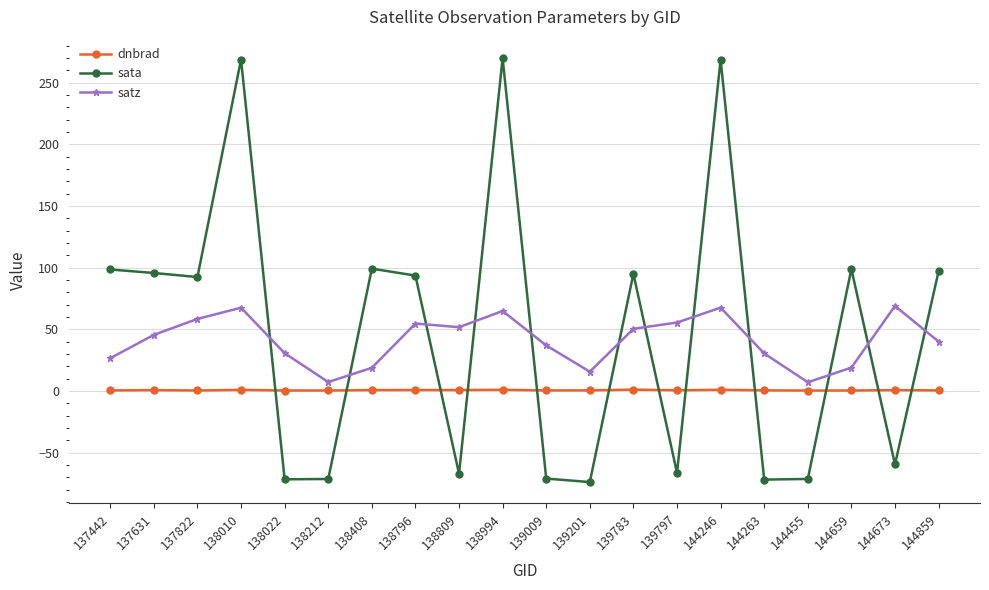

Where does the sata series first go above 93?

137442